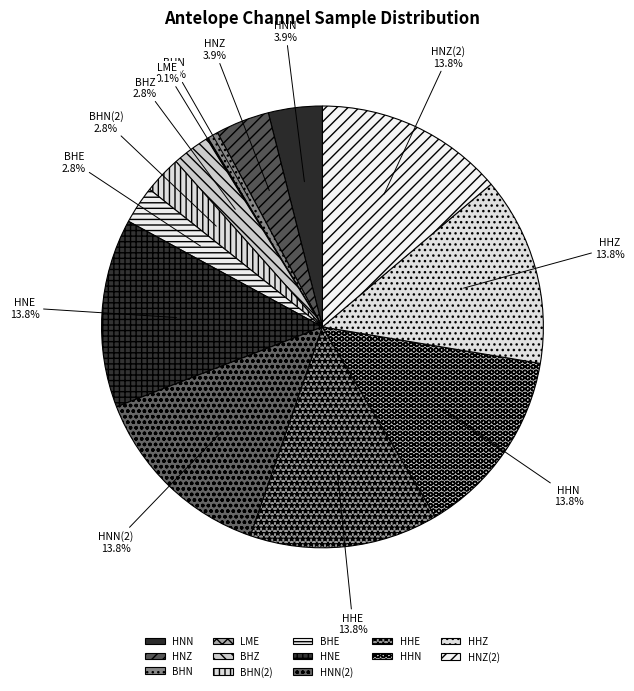

Is there a majority slice in this chart?

No